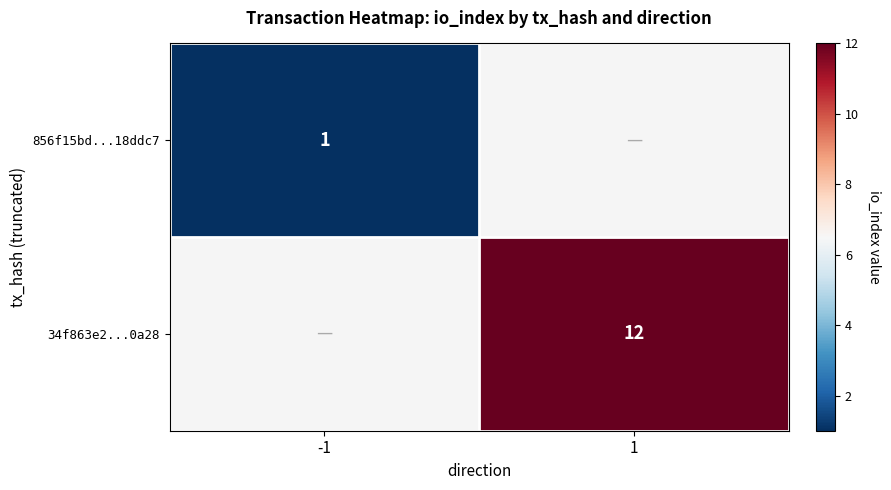

The 34f863e2...0a28 series shows 12 at 1. True or false?

True